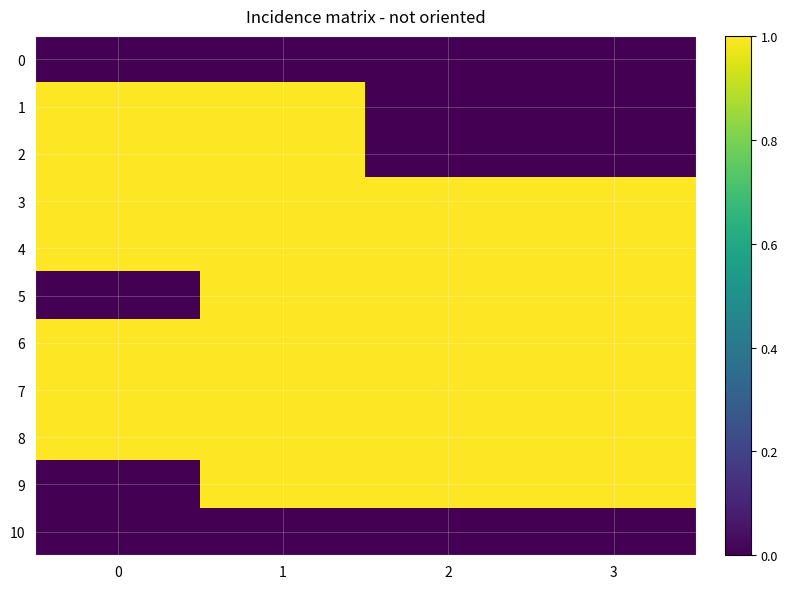

Rank the series at 2 from lowest to highest value.

0, 1, 2, 10, 3, 4, 5, 6, 7, 8, 9